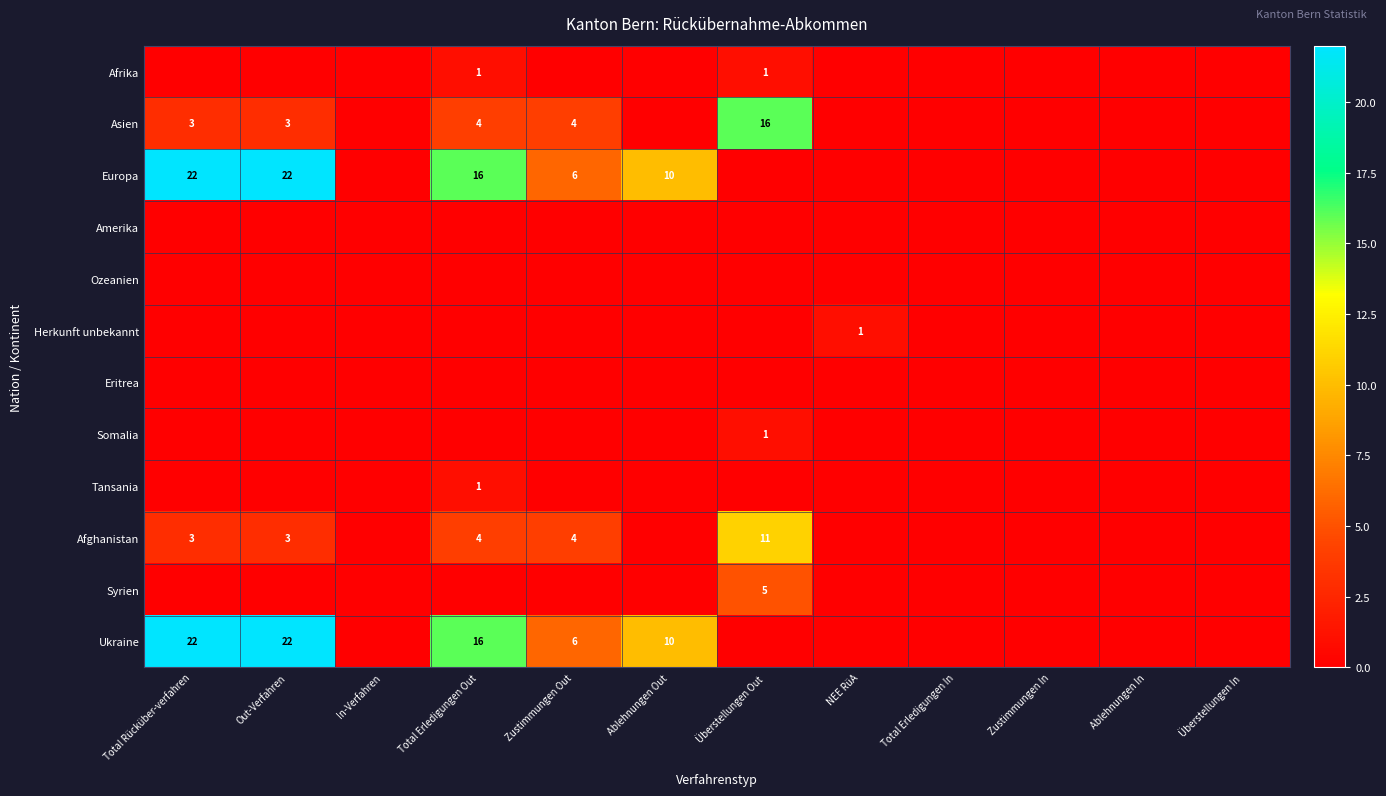

The Tansania series shows 1 at Total Erledigungen Out. True or false?

True